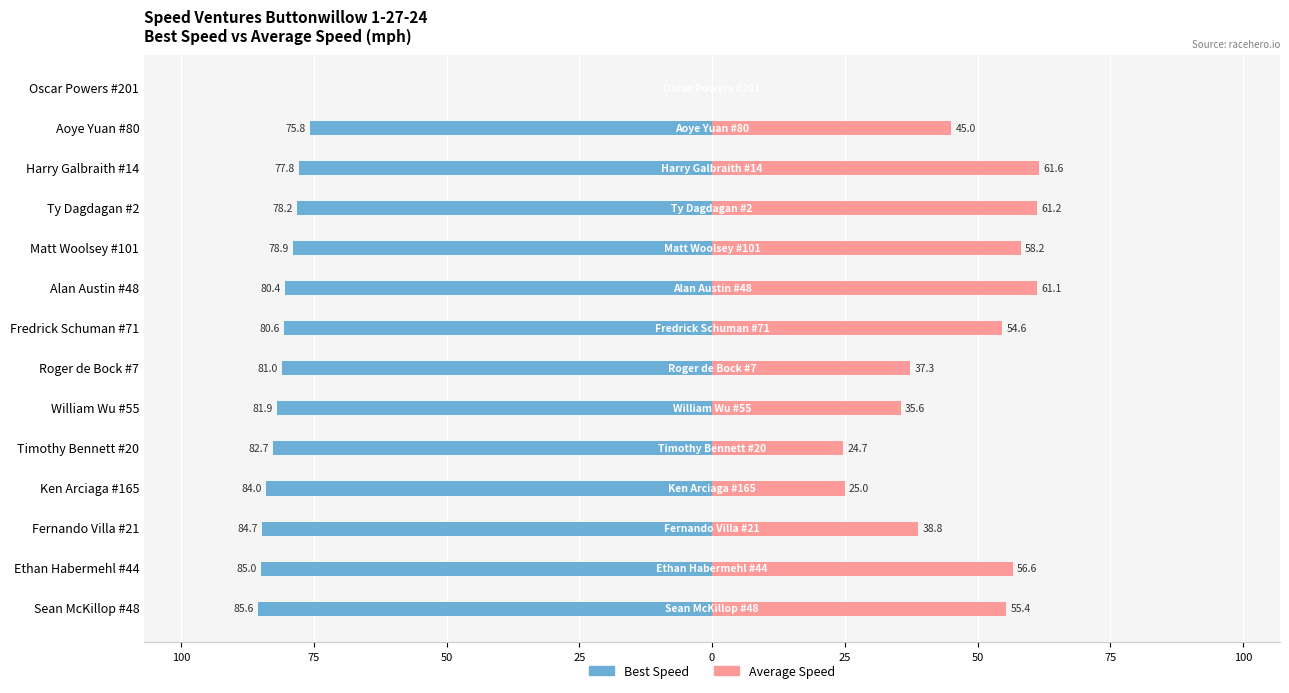

What is the average value of the Best Speed series?

-75.5